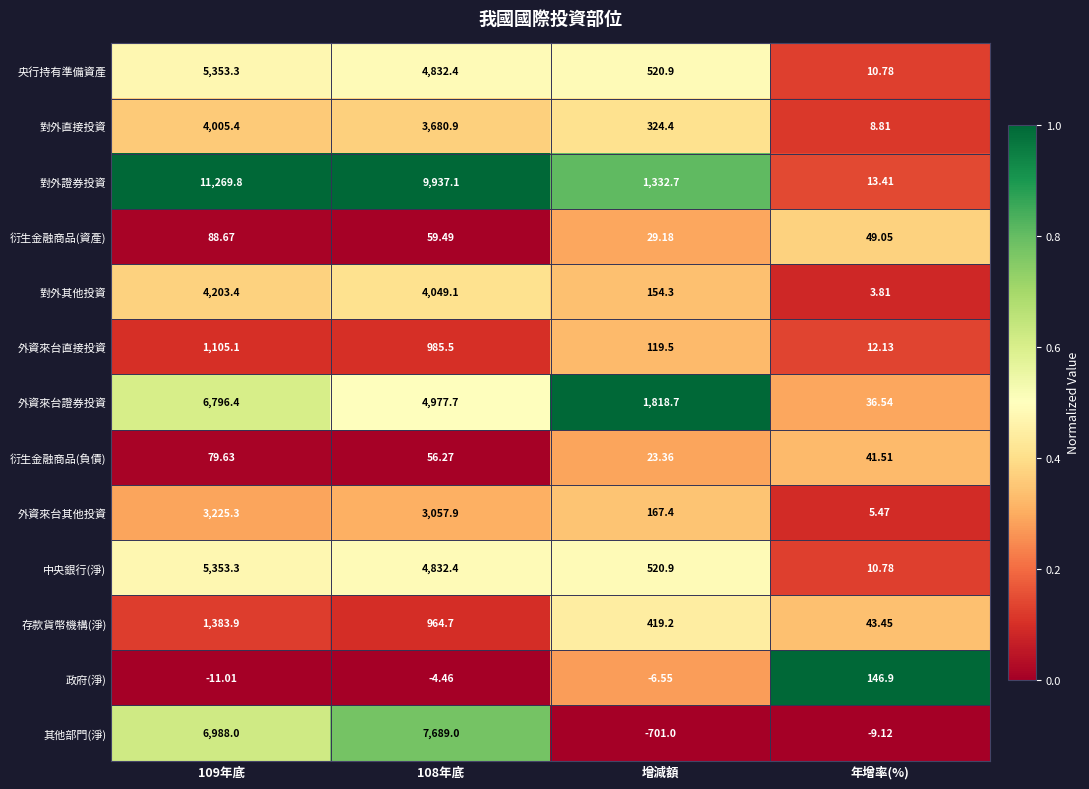

How many data points does each series have?

4